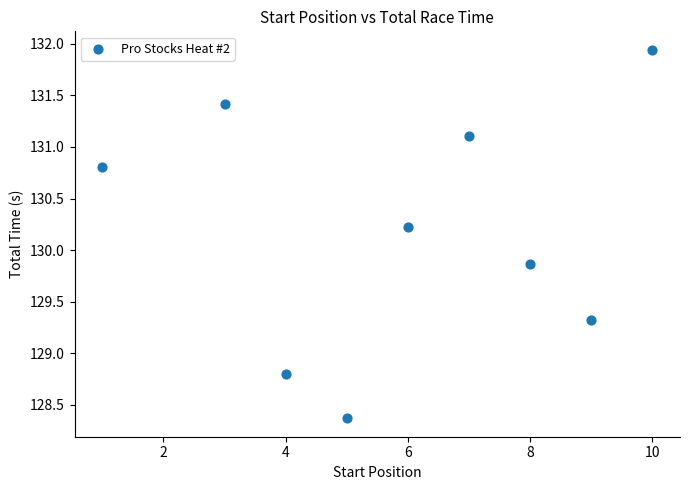

What is the average Y value?

130.2